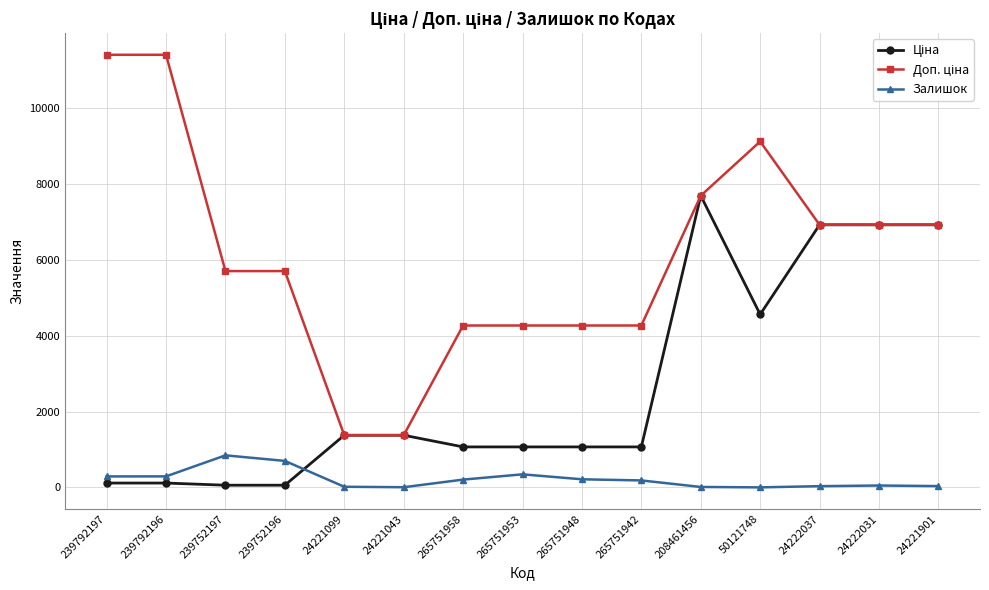

At how many categories does at least one series exceed 5893?

7